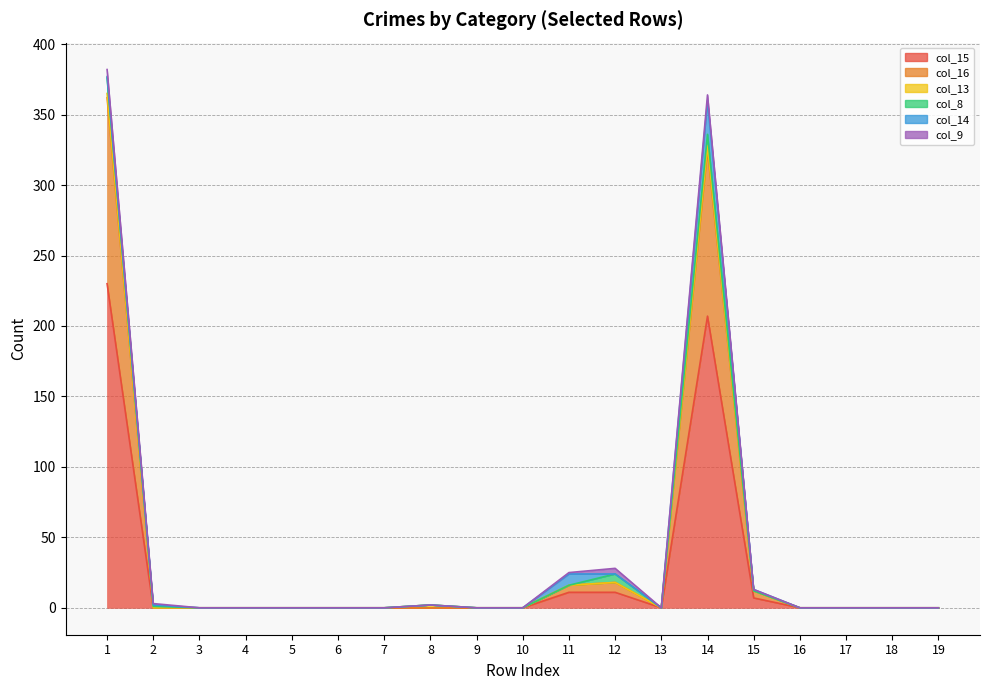

At which label does col_9 reach its peak?

1